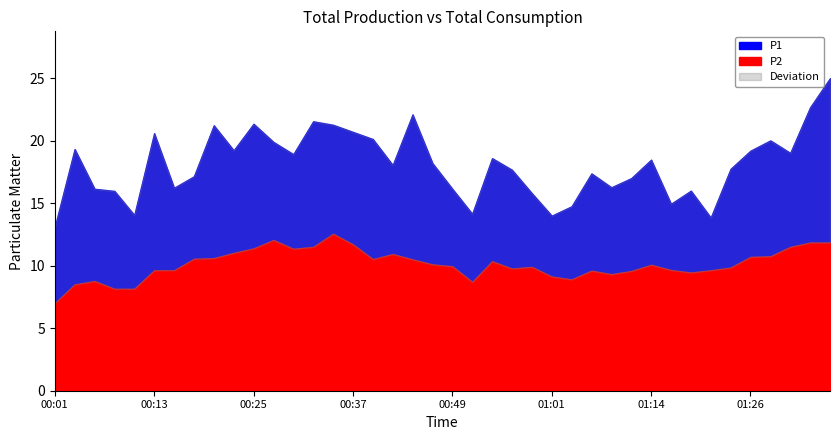

True or false: P2 and P1 cross at least once.

False